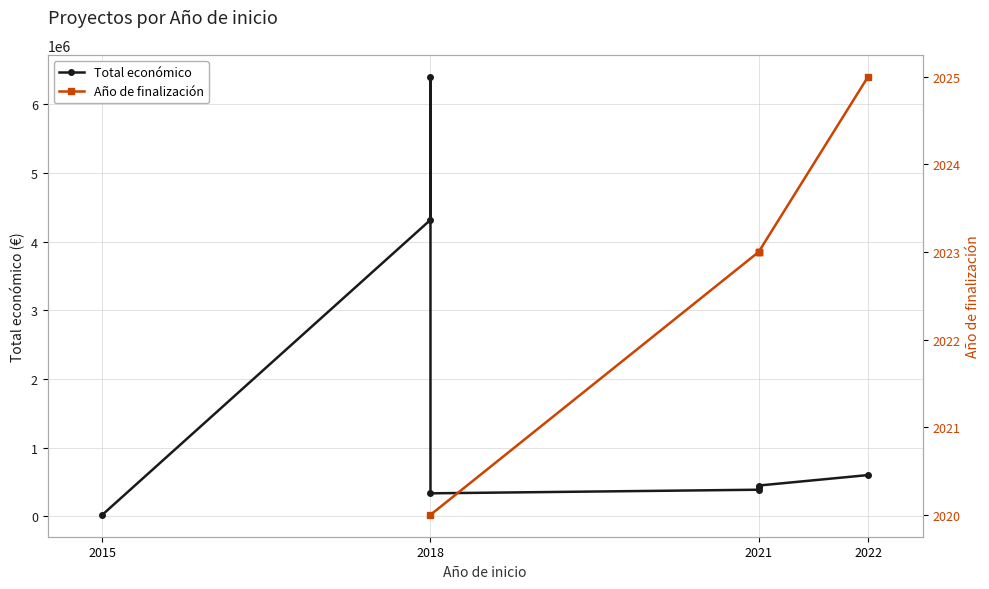

Is it true that Total económico equals 5604.7 at 2015?

False